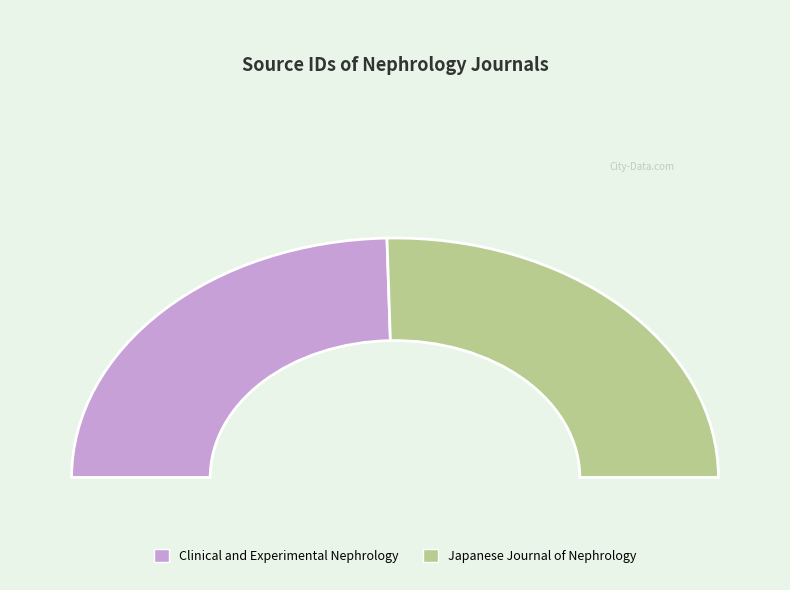

To the nearest percent, what is the average slice percentage?

50%